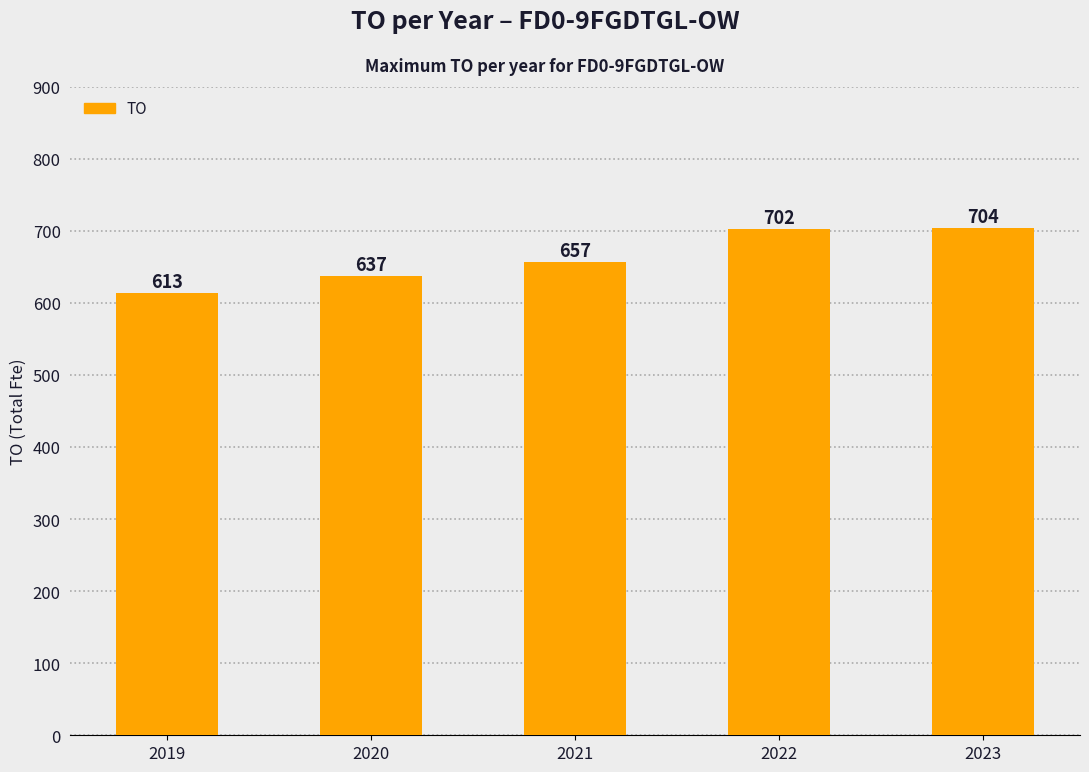

What is the average value?

663